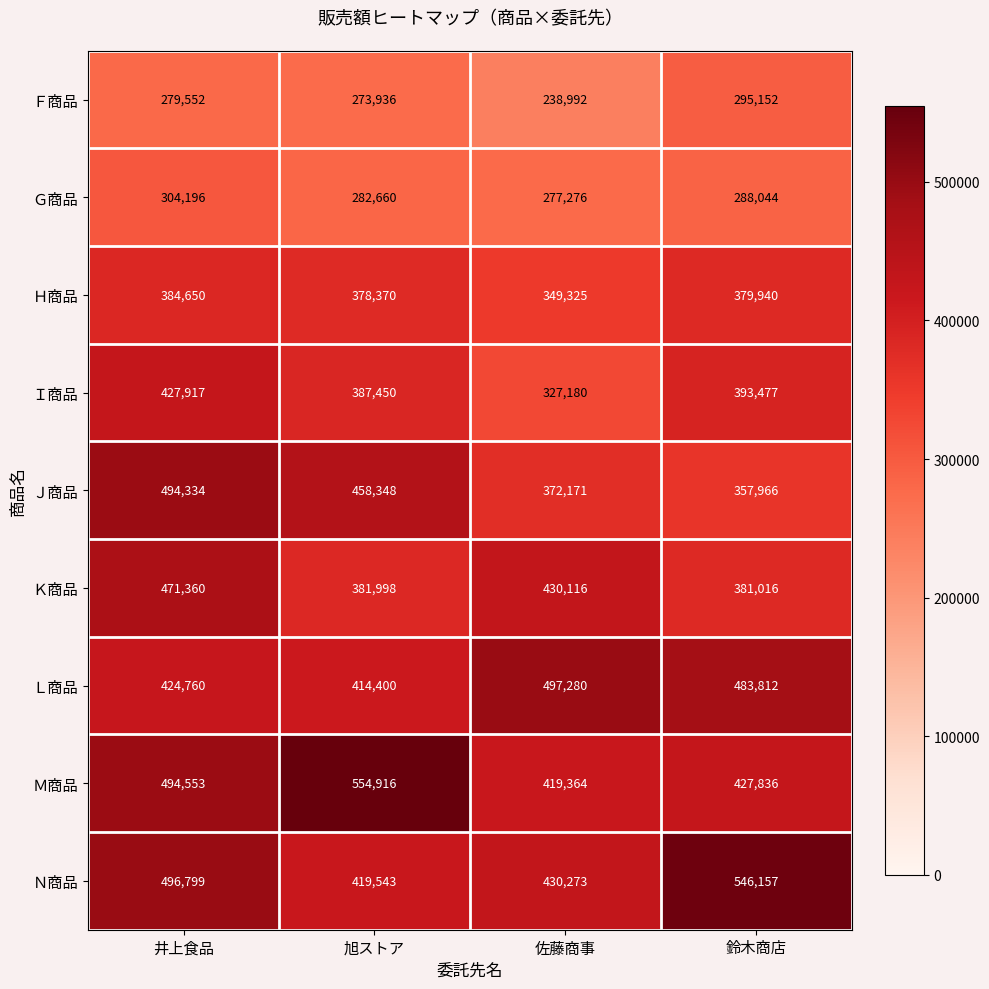

Which series has the widest spread of values?

Ｊ商品